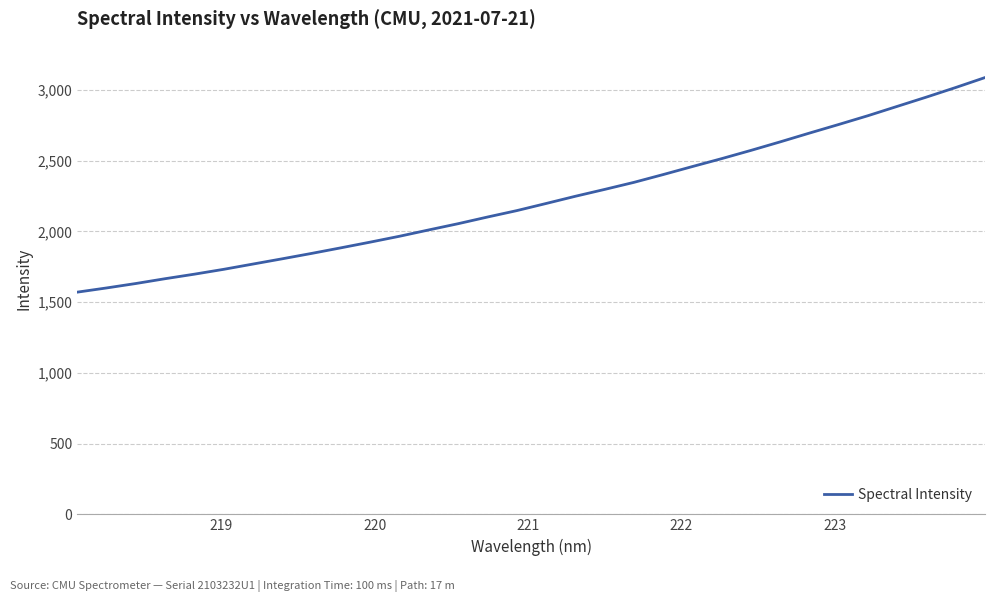

What is the smallest value displayed?

1571.2